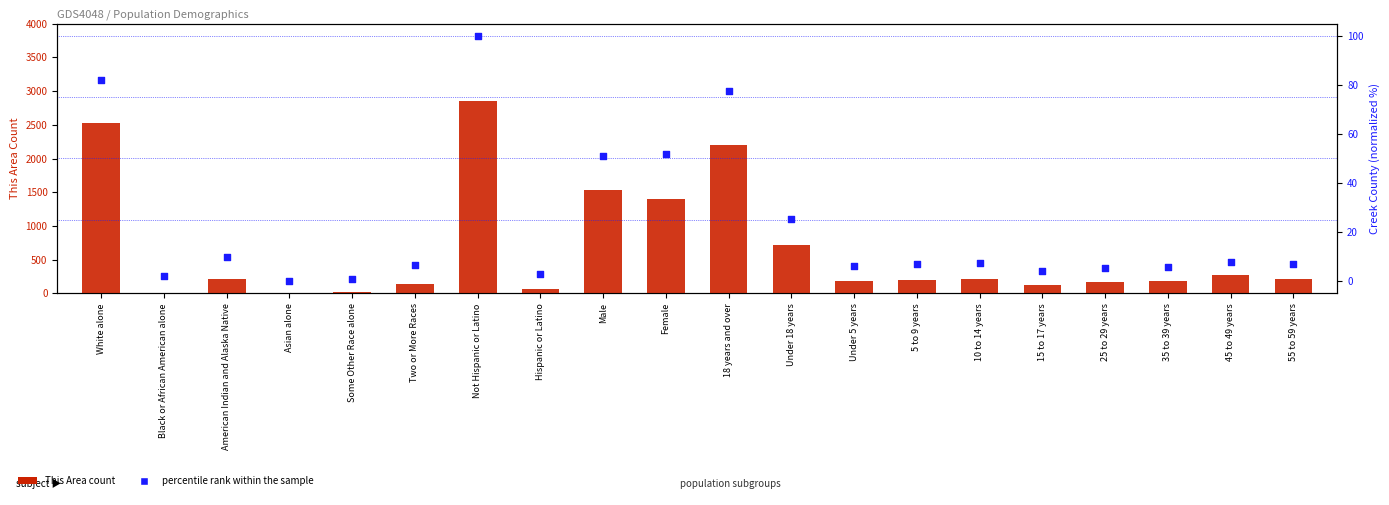

What is the total value across all series at White alone?

2606.2